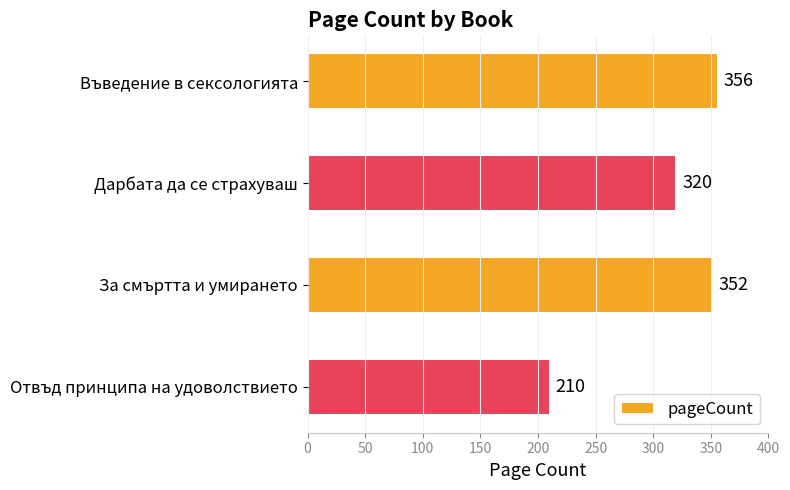

Where is the data nearest to the value 283?

Дарбата да се страхуваш